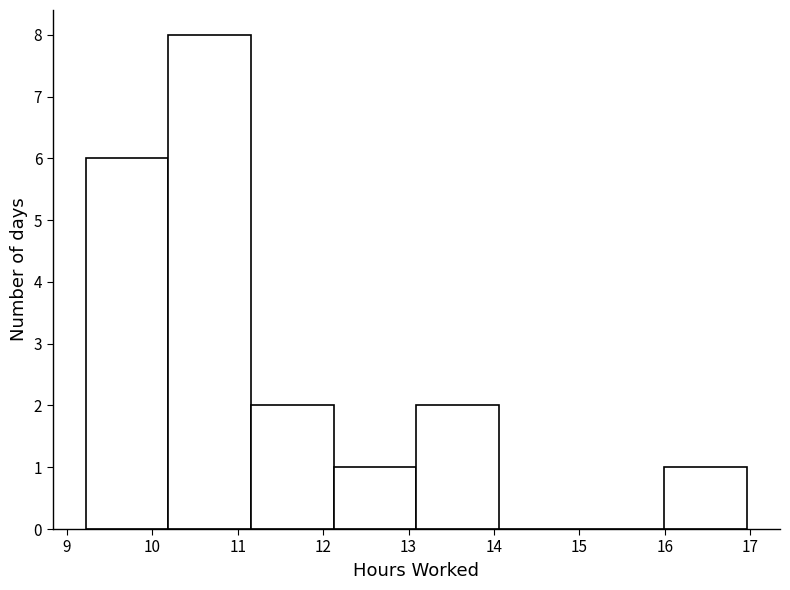

Reading left to right, transcribe this chart: for each bar, give the range it covers on the x-axis and its height. Neither the bar edges nor the heights are printed on the chart, so give them approximately, as read against the axes.

9.2 to 10.2: 6
10.2 to 11.2: 8
11.2 to 12.1: 2
12.1 to 13.1: 1
13.1 to 14.1: 2
14.1 to 15.0: 0
15.0 to 16.0: 0
16.0 to 17.0: 1